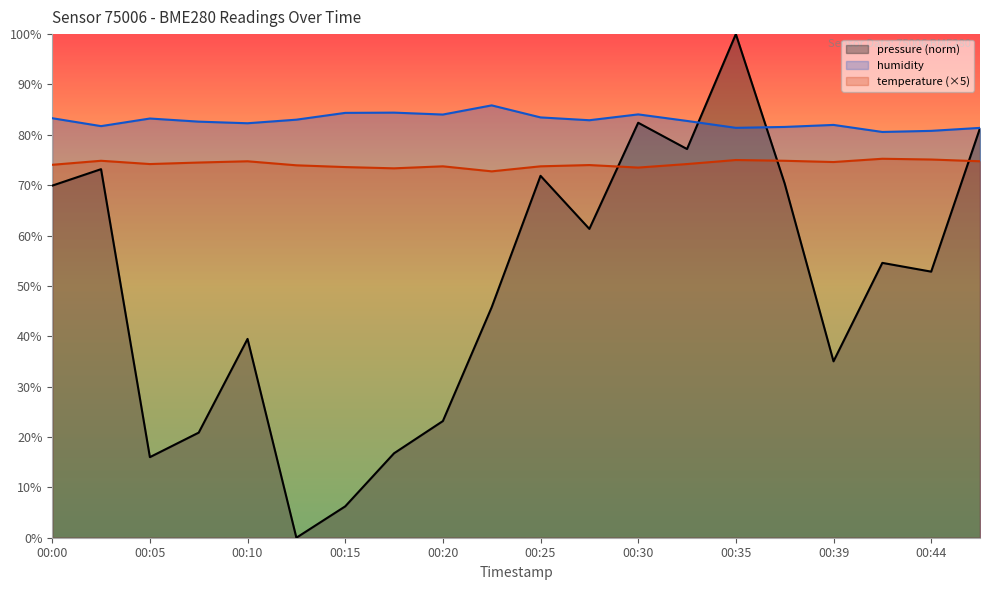

How many interior local valleys does the humidity series have?

6